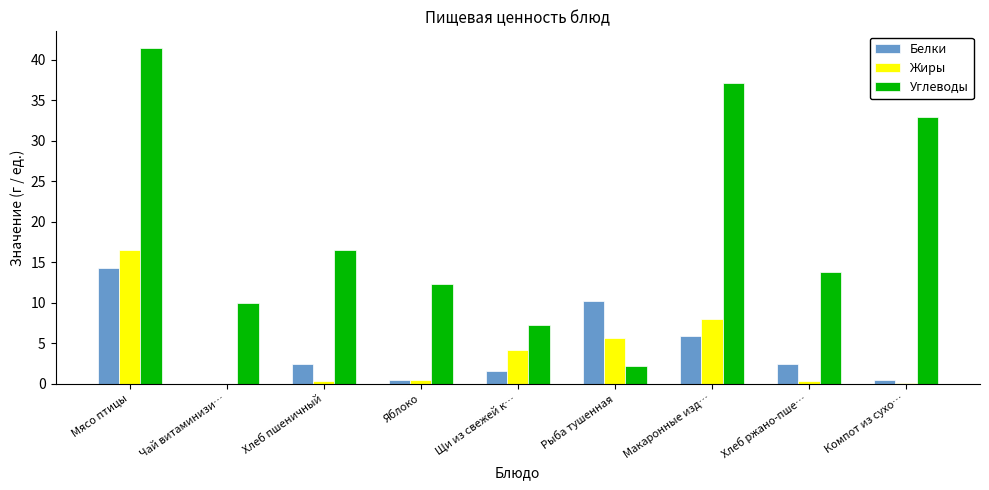

Is it true that Углеводы equals 3.5 at Хлеб ржано-пше…?

False